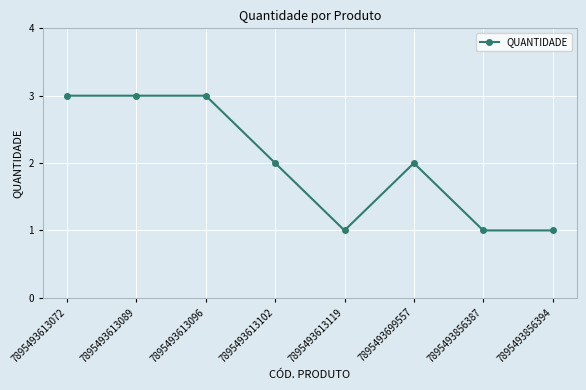

The chart shows a value of 2 at 7895493613096. True or false?

False